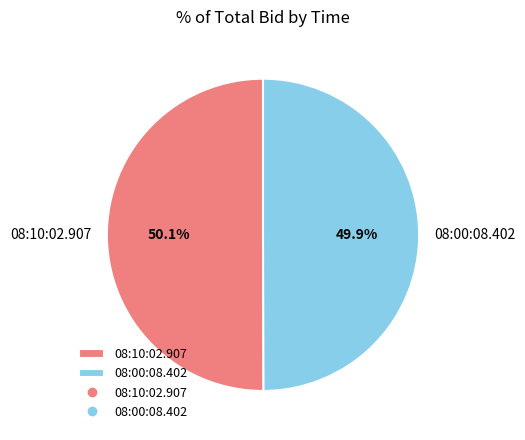

How many slices are in this pie chart?

2